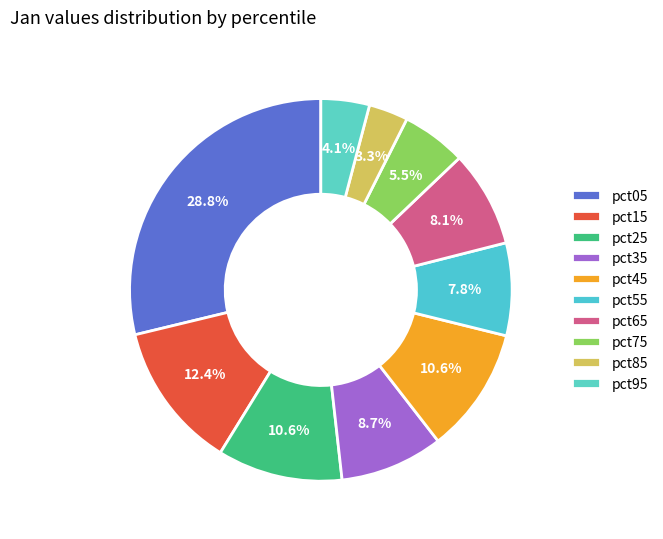

To the nearest percent, what is the average slice percentage?

10%